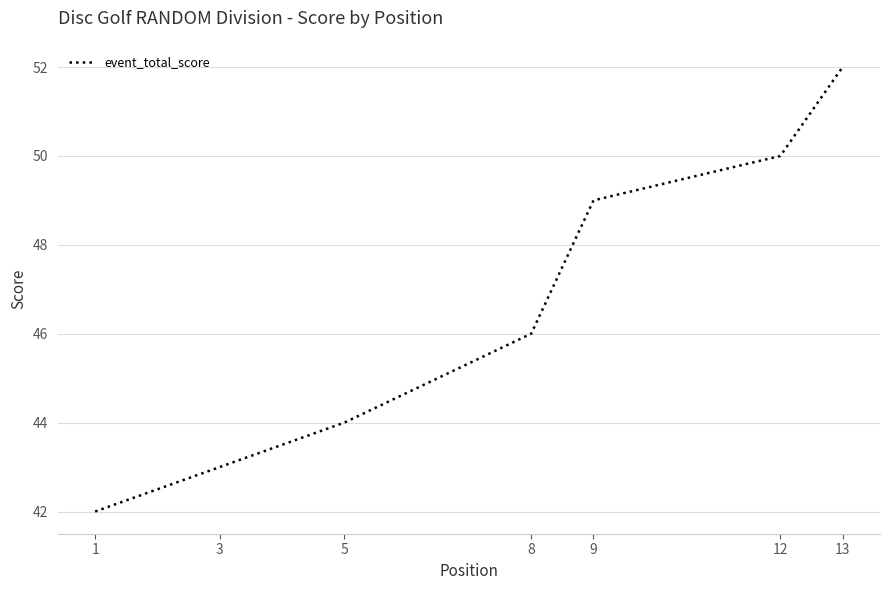

How many series are shown in this chart?

1